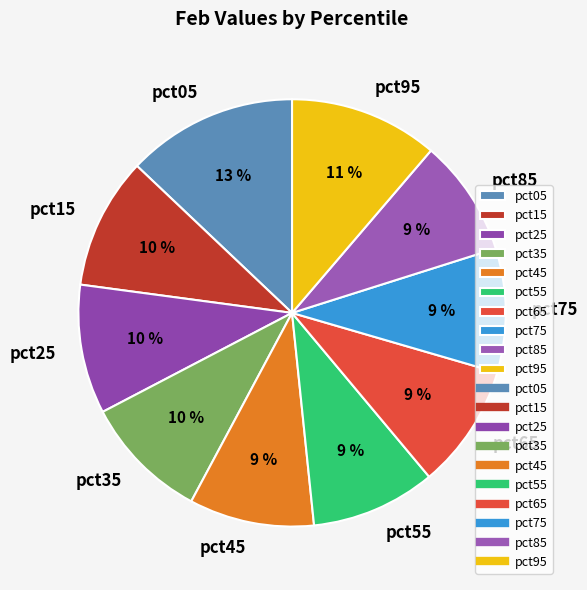

What is the largest slice in the pie chart?

pct05